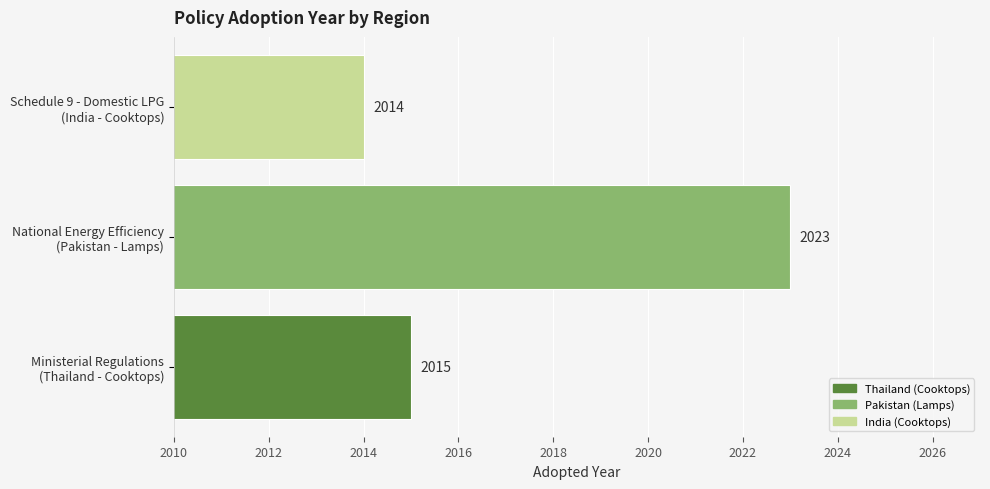

How many distinct data groups are displayed?

1